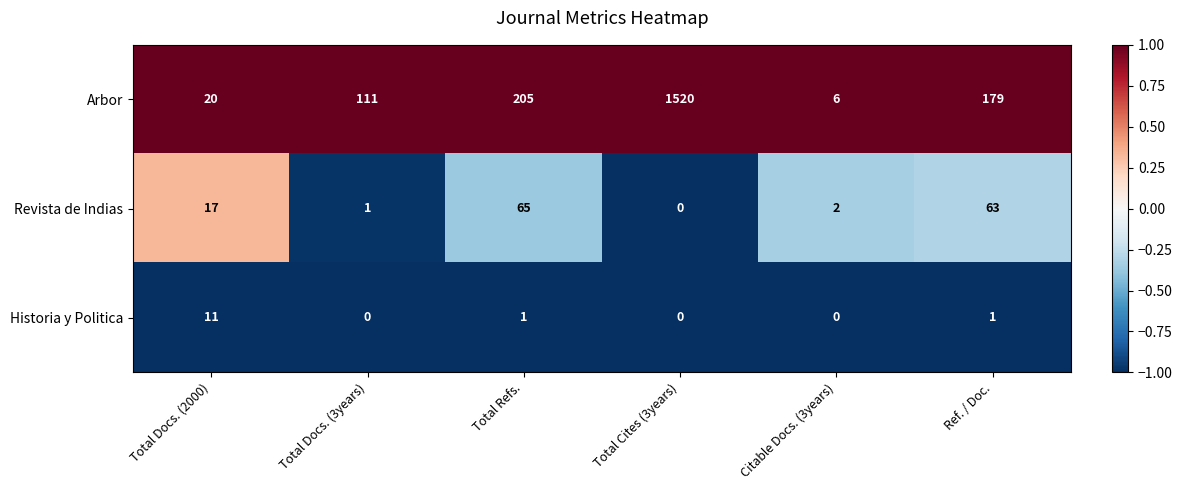

Reading right to left, extract all data points from this chart.

Arbor: Ref. / Doc.=179	Citable Docs. (3years)=6	Total Cites (3years)=1520	Total Refs.=205	Total Docs. (3years)=111	Total Docs. (2000)=20
Revista de Indias: Ref. / Doc.=63	Citable Docs. (3years)=2	Total Cites (3years)=0	Total Refs.=65	Total Docs. (3years)=1	Total Docs. (2000)=17
Historia y Politica: Ref. / Doc.=1	Citable Docs. (3years)=0	Total Cites (3years)=0	Total Refs.=1	Total Docs. (3years)=0	Total Docs. (2000)=11